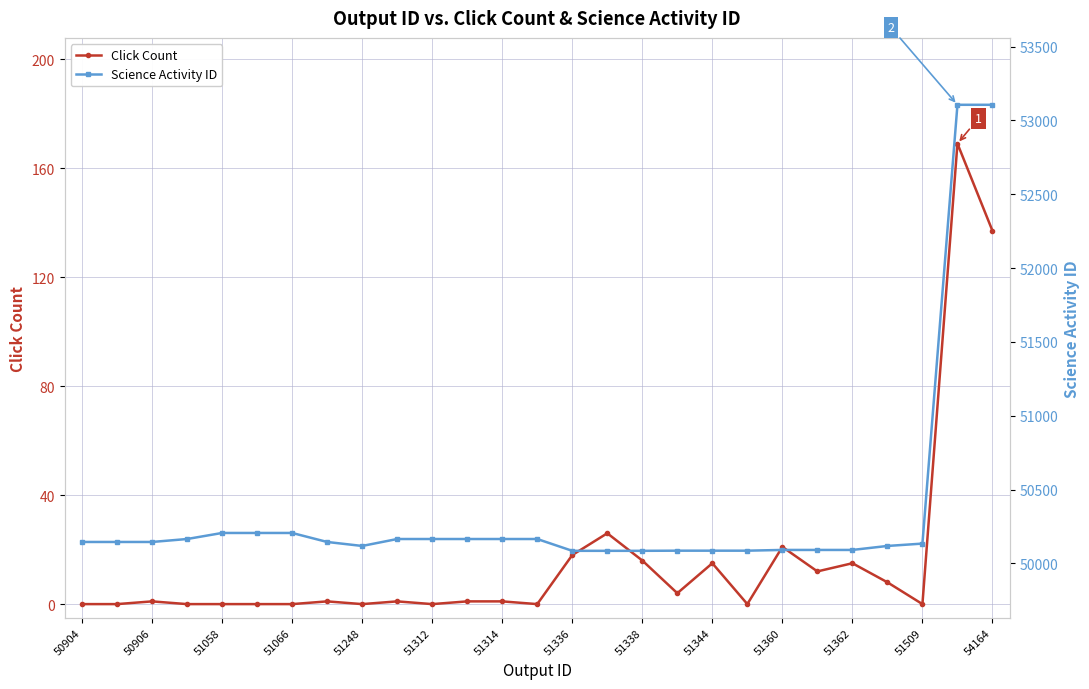

True or false: Click Count has a value of 0 at 51312.

True